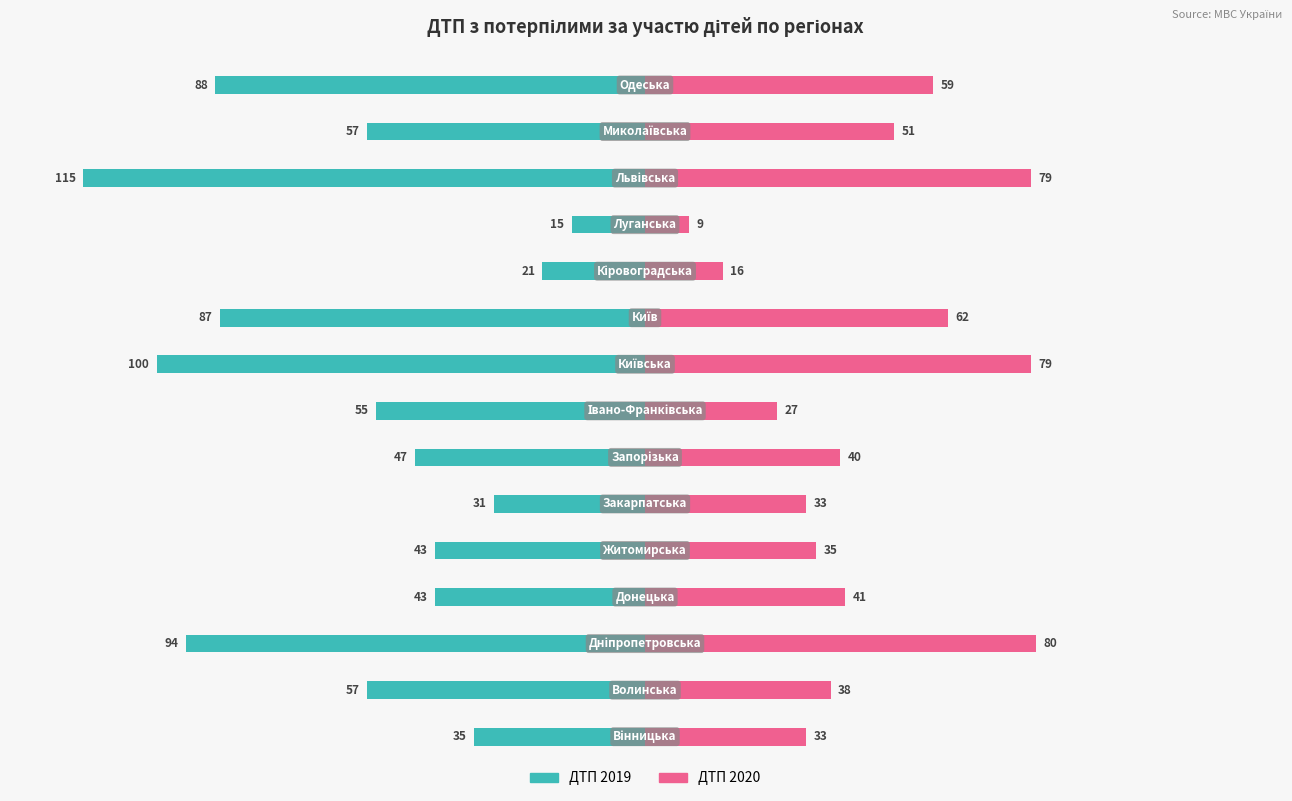

How many data points does each series have?

15